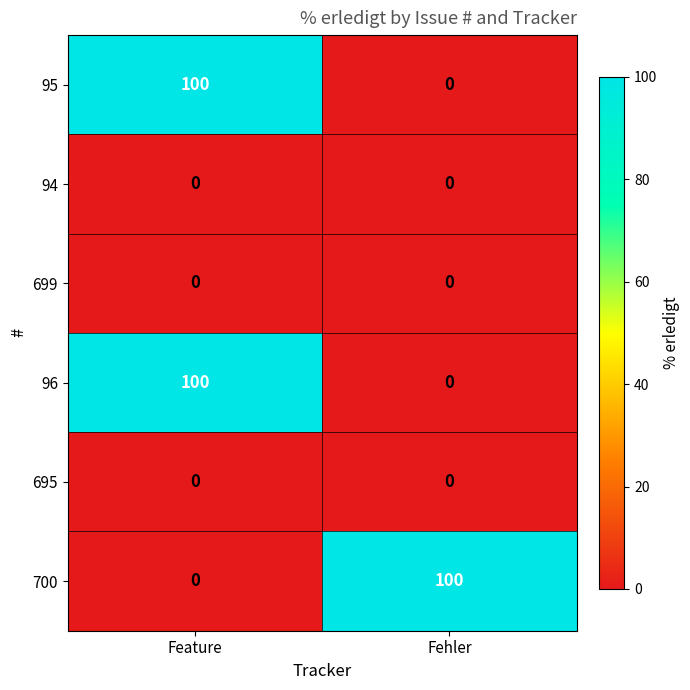

What is the spread (max minus min) of values at Feature?

100